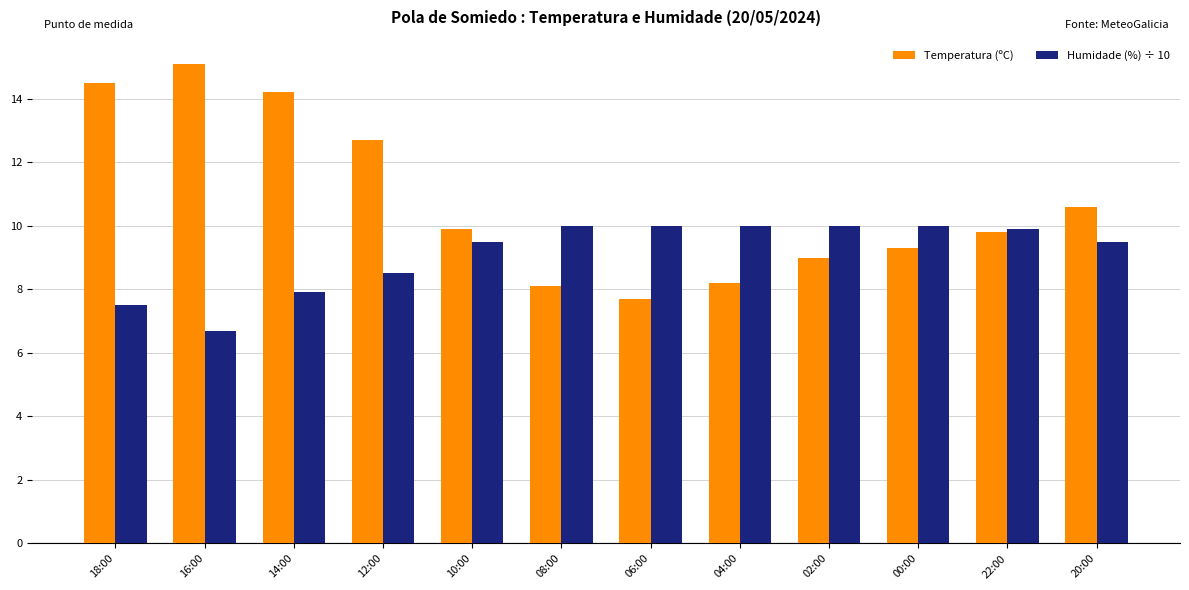

Reading left to right, transcribe all the data shown in this chart.

Temperatura (ºC): 14.5	15.1	14.2	12.7	9.9	8.1	7.7	8.2	9.0	9.3	9.8	10.6
Humidade (%) ÷ 10: 7.5	6.7	7.9	8.5	9.5	10.0	10.0	10.0	10.0	10.0	9.9	9.5